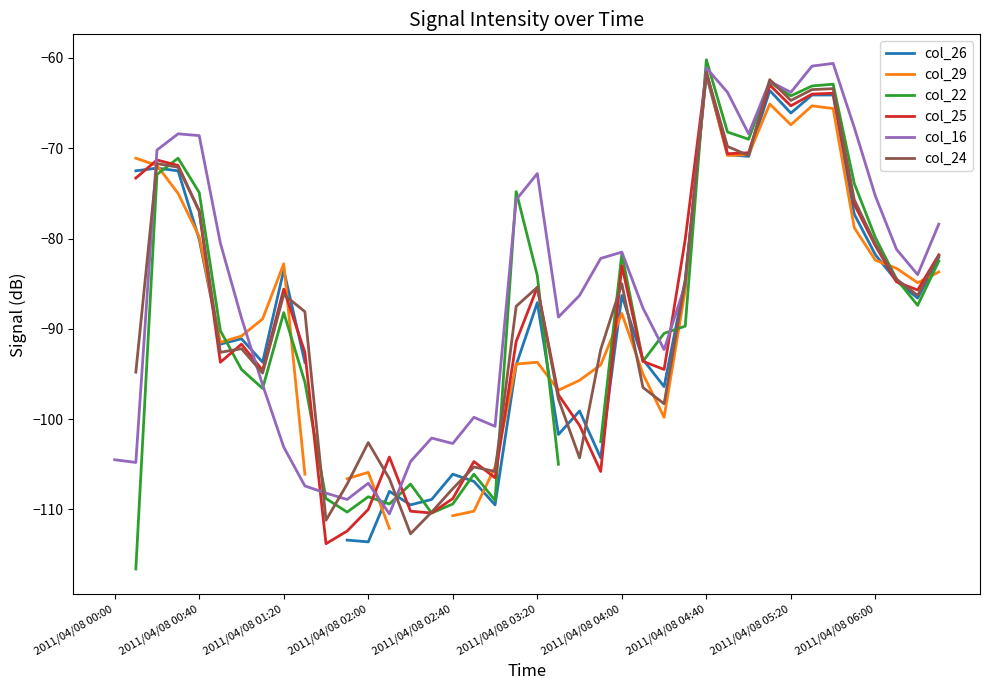

The col_16 series shows -103.1 at 2011/04/08 01:20. True or false?

True